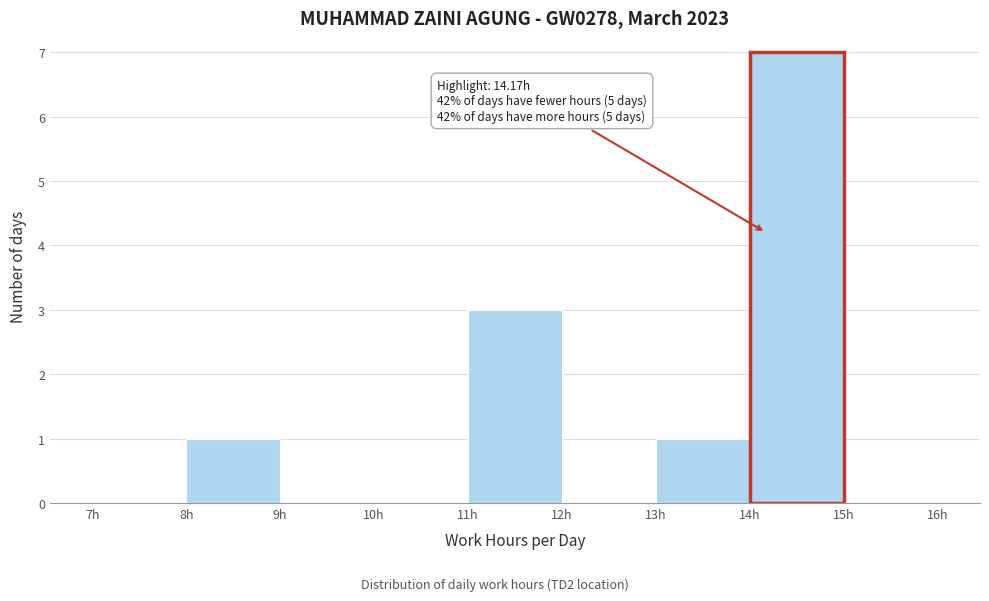

Which range on the x-axis has the tallest bar?

14 to 15